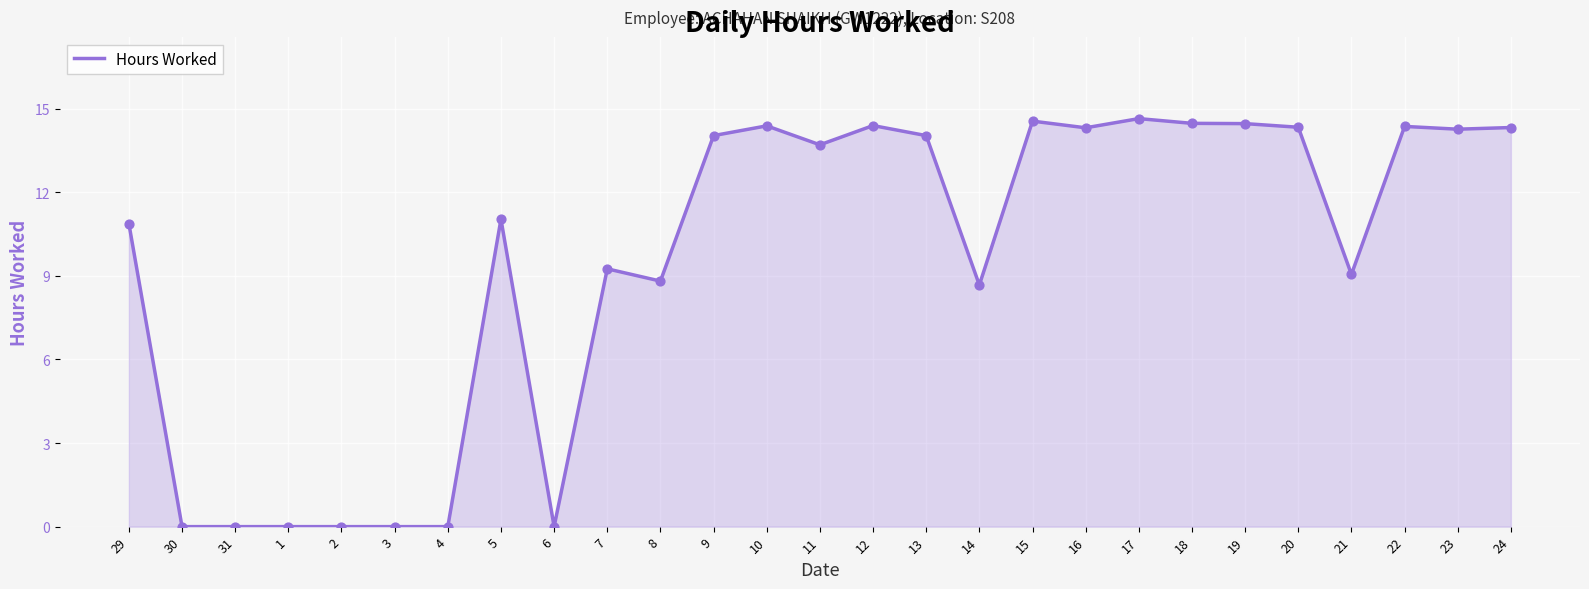

Which has a higher value, 30 or 7?

7